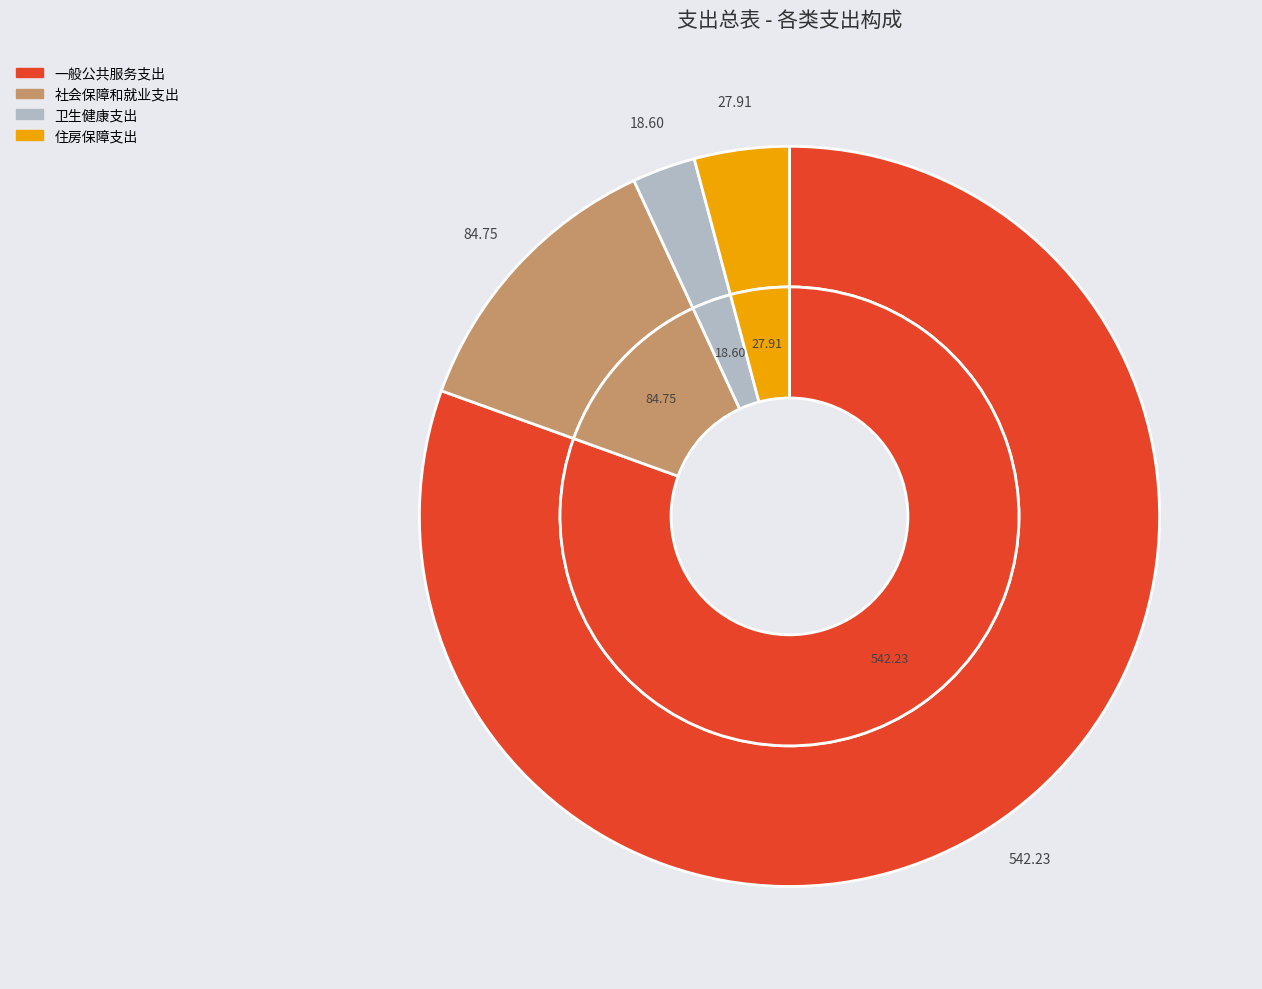

To the nearest percent, what percentage of the pie is 卫生健康支出?

3%